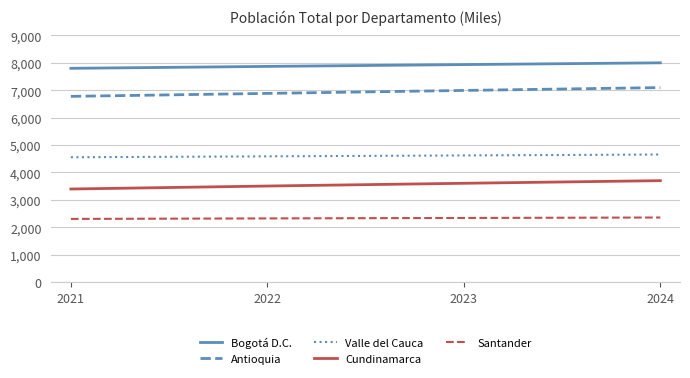

Is it true that Cundinamarca equals 5619 at 2024?

False